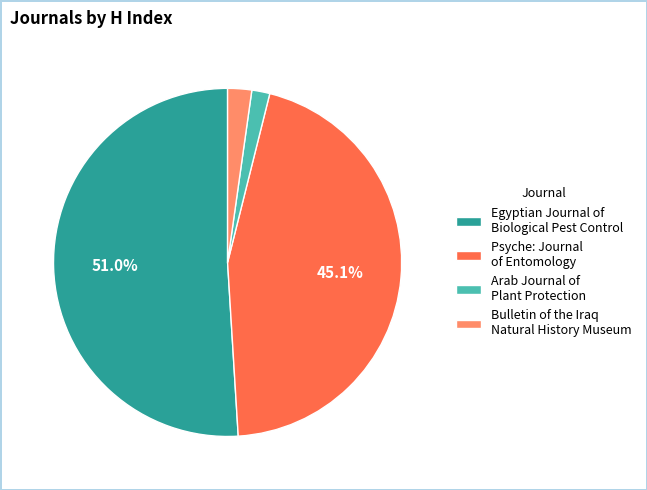

To the nearest percent, what is the combined percentage of Bulletin of the Iraq Natural History Museum and Psyche: Journal of Entomology?

47%